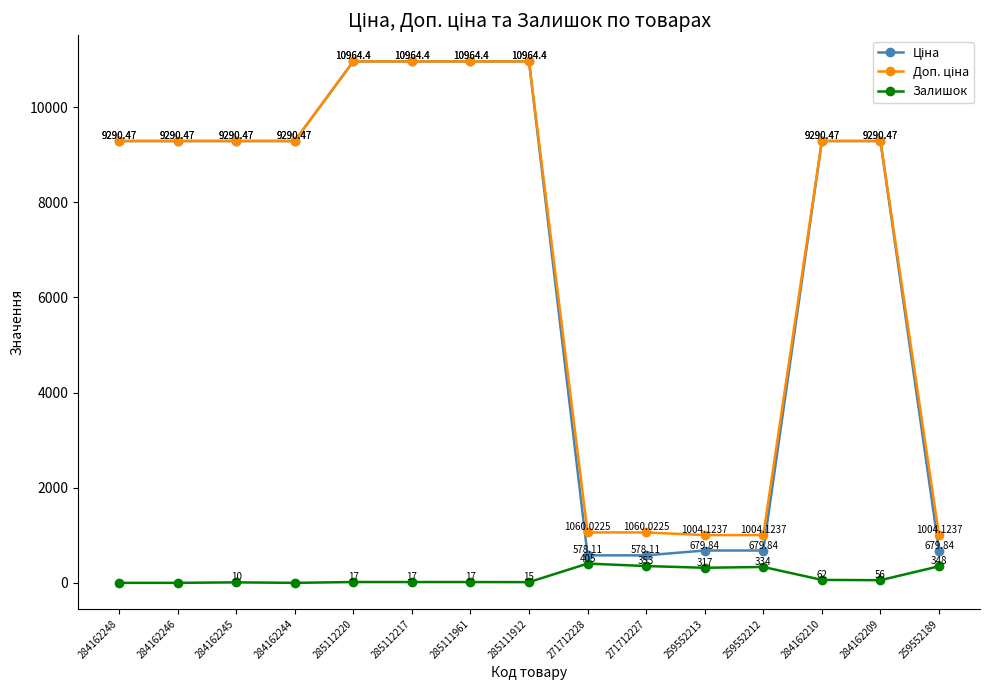

Where is the first local maximum for Залишок?

284162245